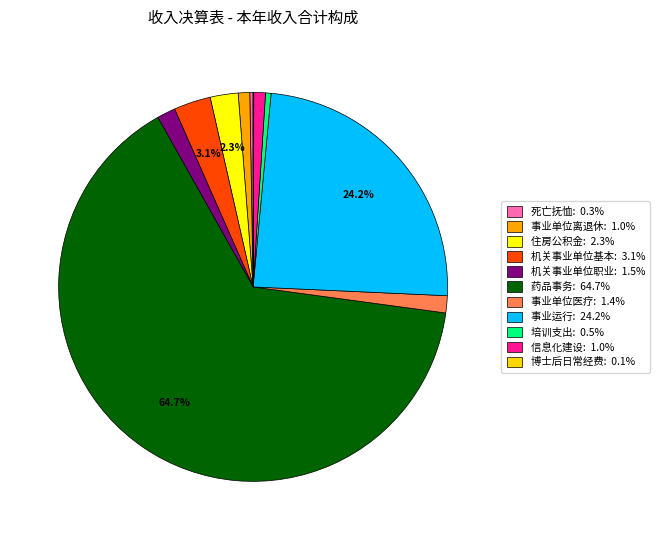

Rank the categories by value from highest to lowest.

药品事务, 事业运行, 机关事业单位基本养老保险缴费支出, 住房公积金, 机关事业单位职业年金缴费支出, 事业单位医疗, 信息化建设, 事业单位离退休, 培训支出, 死亡抚恤, 博士后日常经费